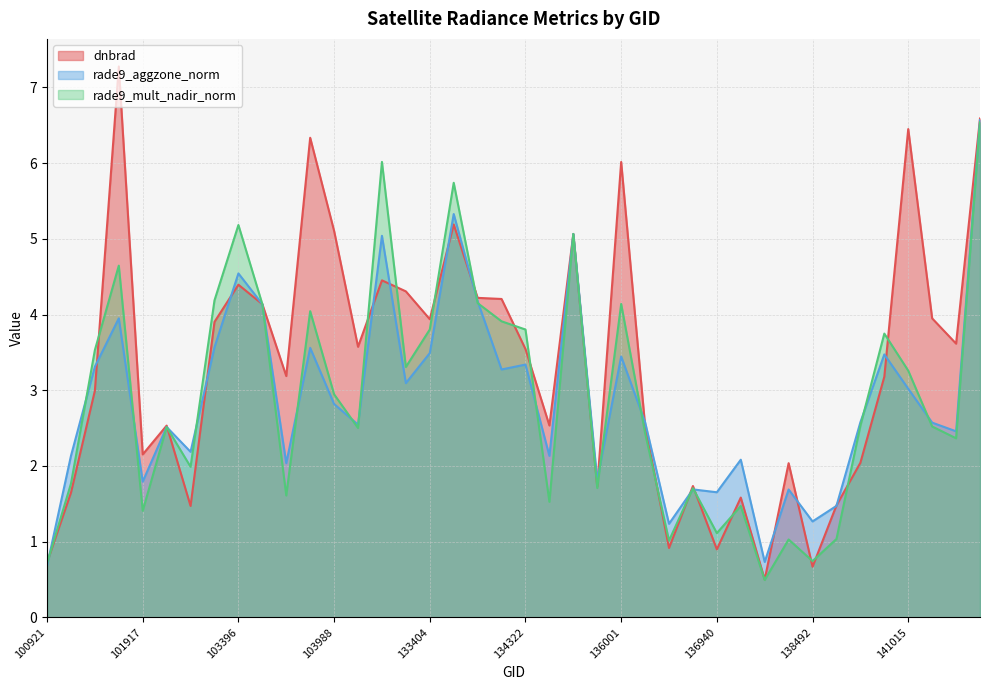

At which category does rade9_mult_nadir_norm reach its first local valley?

101917